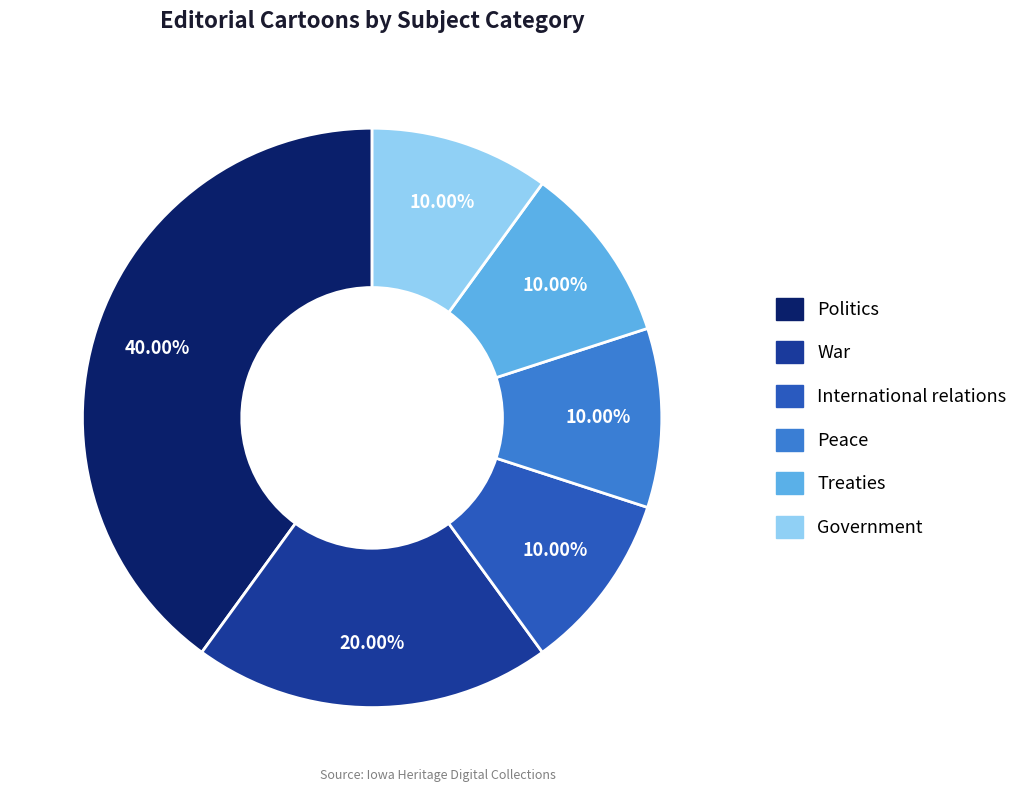

Is War the majority of the pie?

No